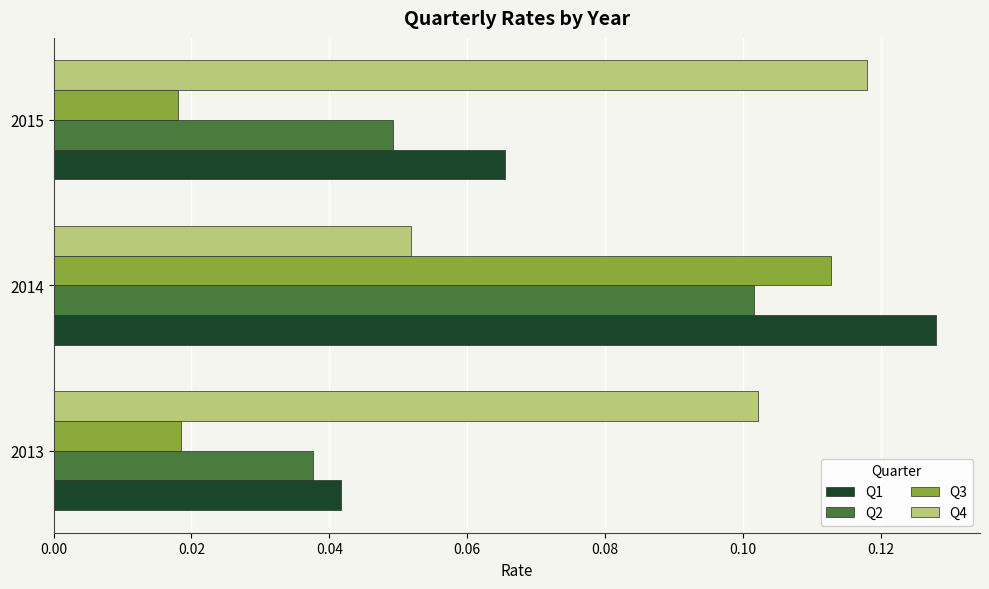

True or false: Q4 has a value of 0.2 at 2013.

False